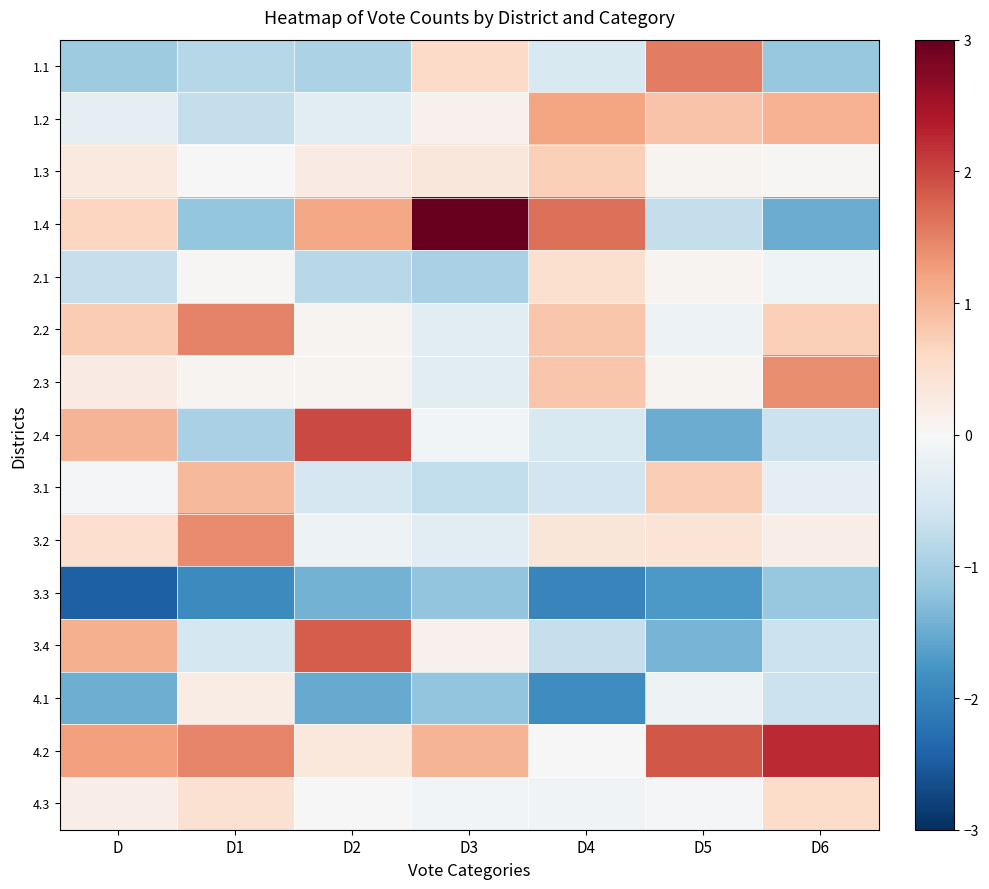

What is the smallest value displayed?

-2.4